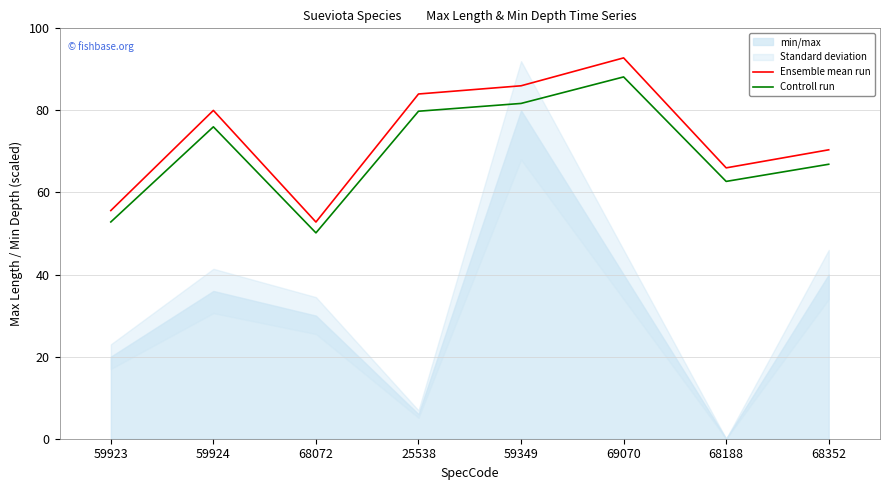

The Controll run series shows 79.8 at 25538. True or false?

True